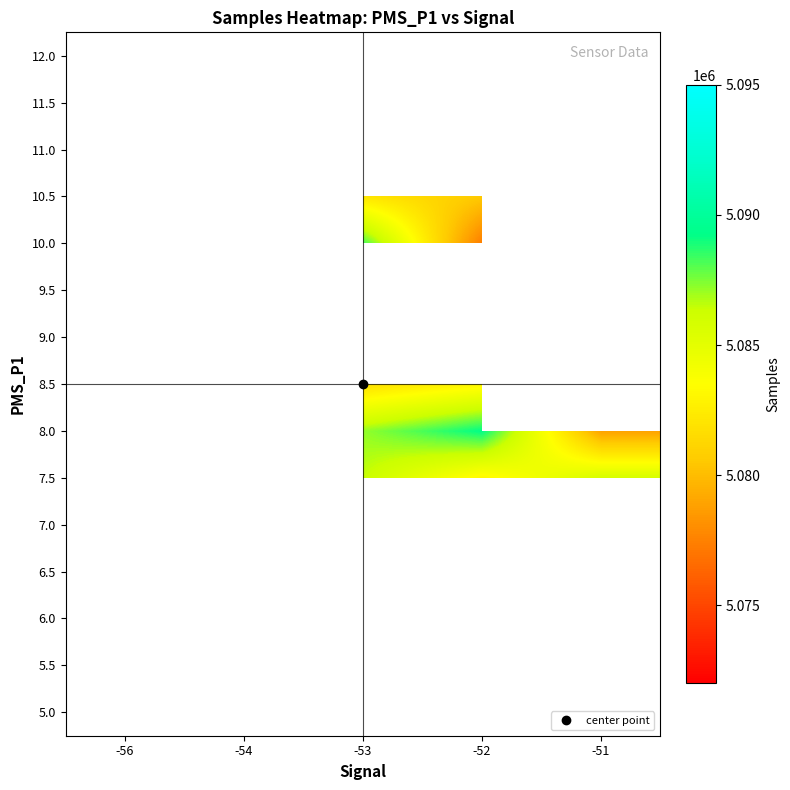

What is the smallest value displayed?

5072330.0